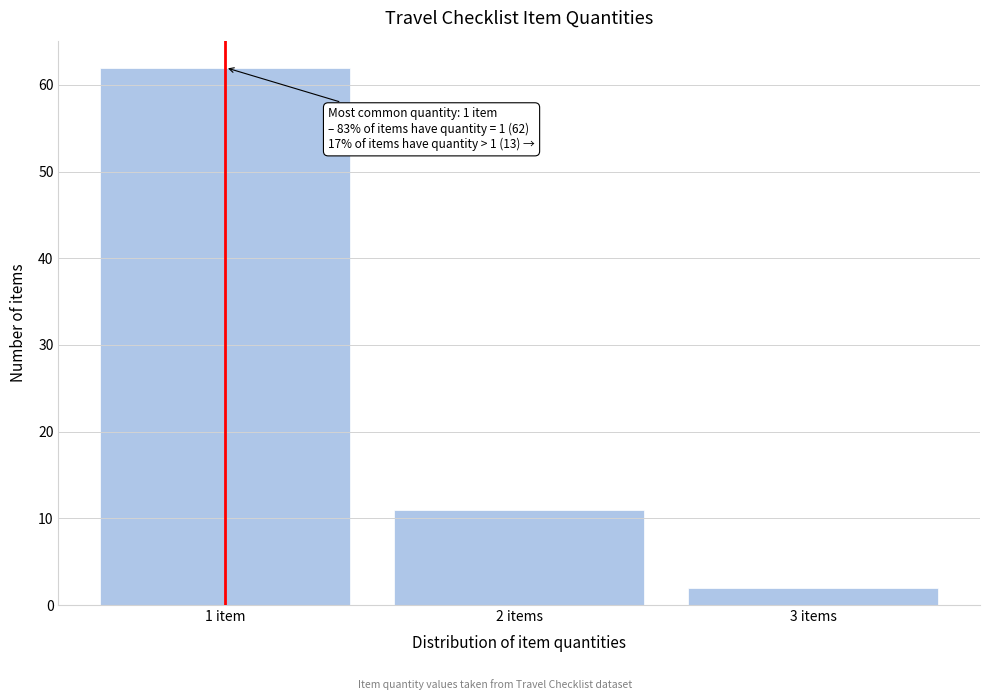

Reading left to right, list all the values displayed in this chart.

62	11	2